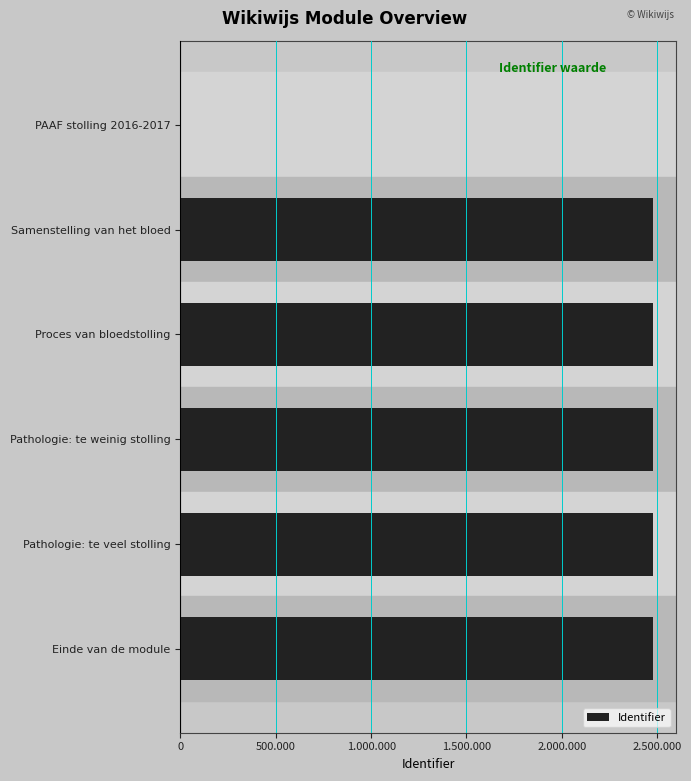

Are the bars horizontal?

Yes